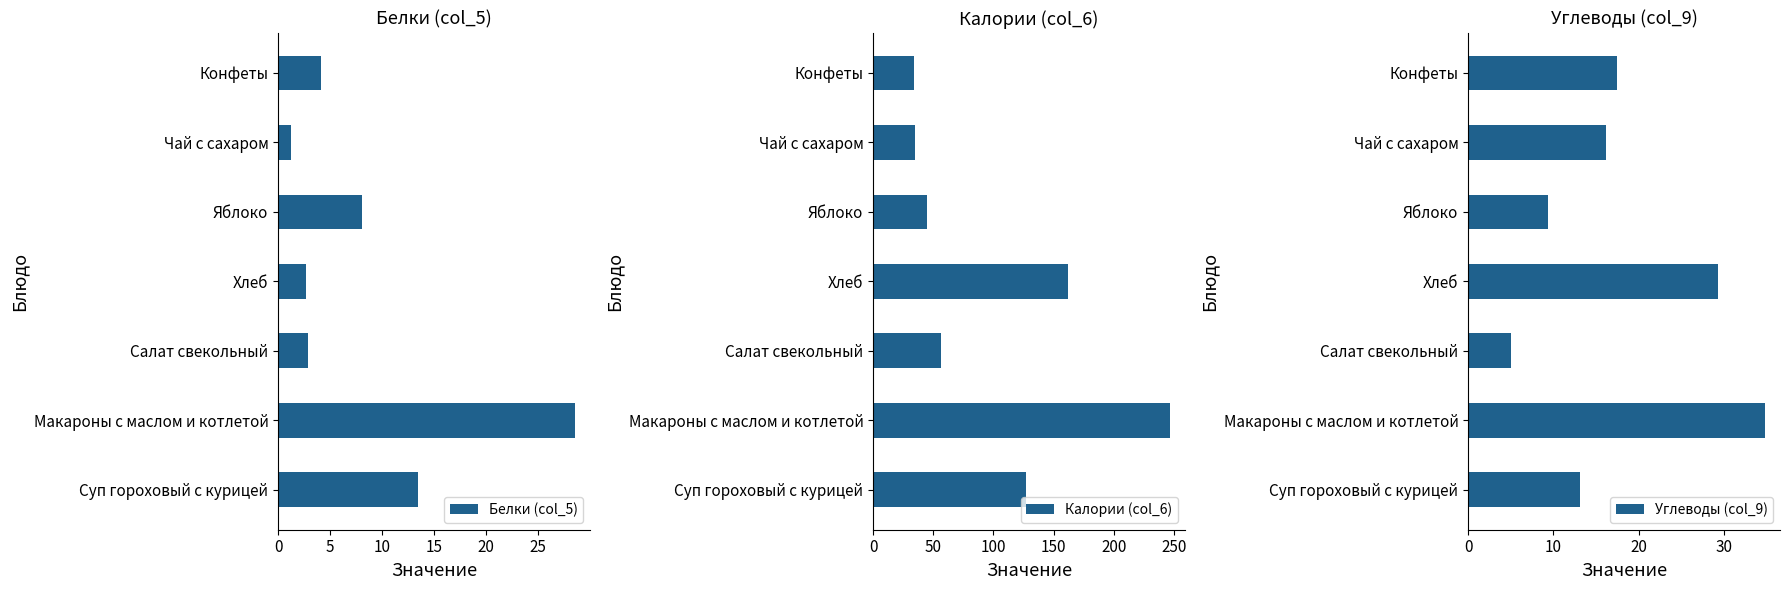

List the series in order of their peak value, highest first.

Калории (col_6), Углеводы (col_9), Белки (col_5)